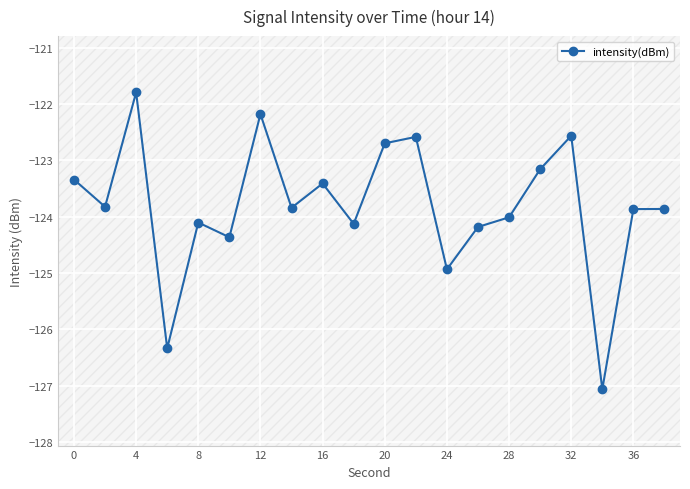

Is it true that intensity(dBm) equals -182.7 at 8?

False